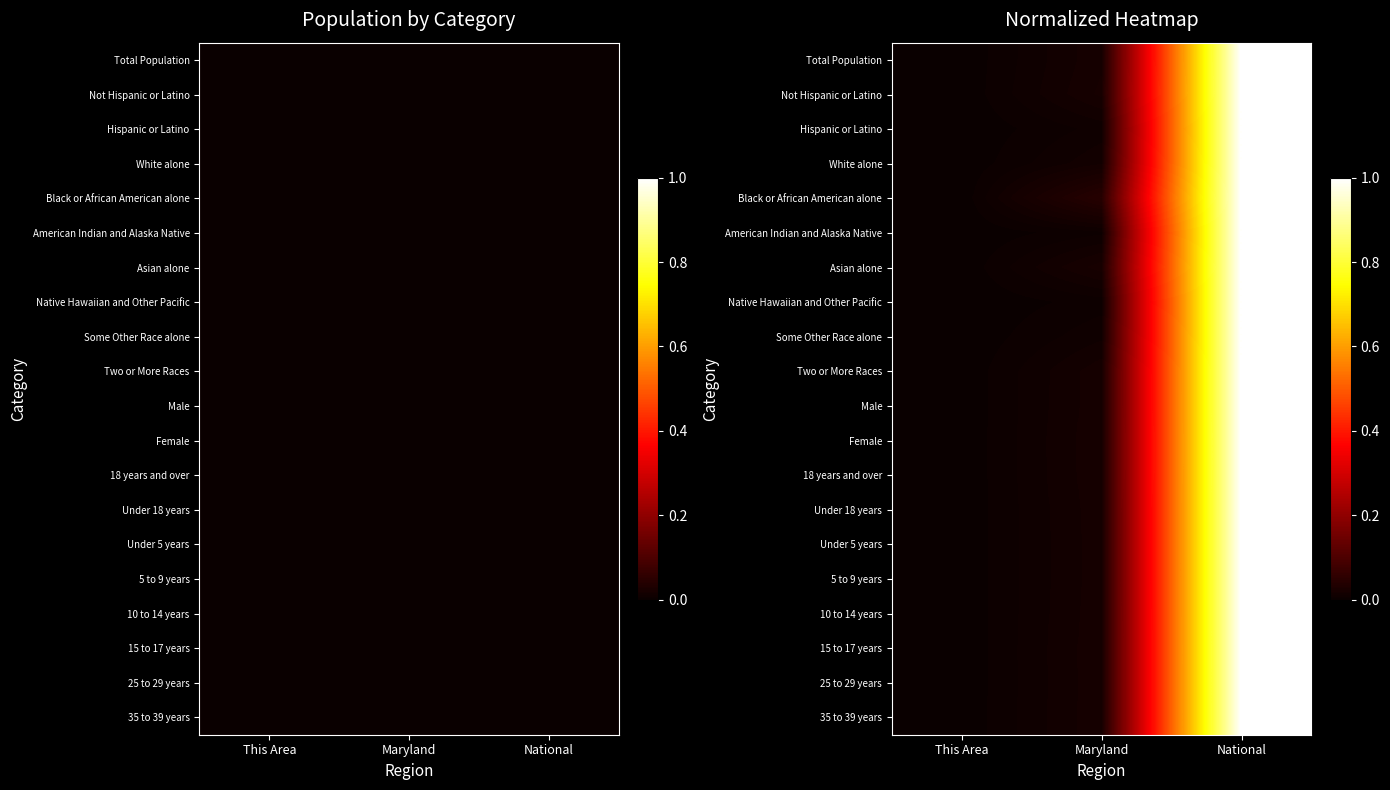

What is the greatest value displayed?

1.0